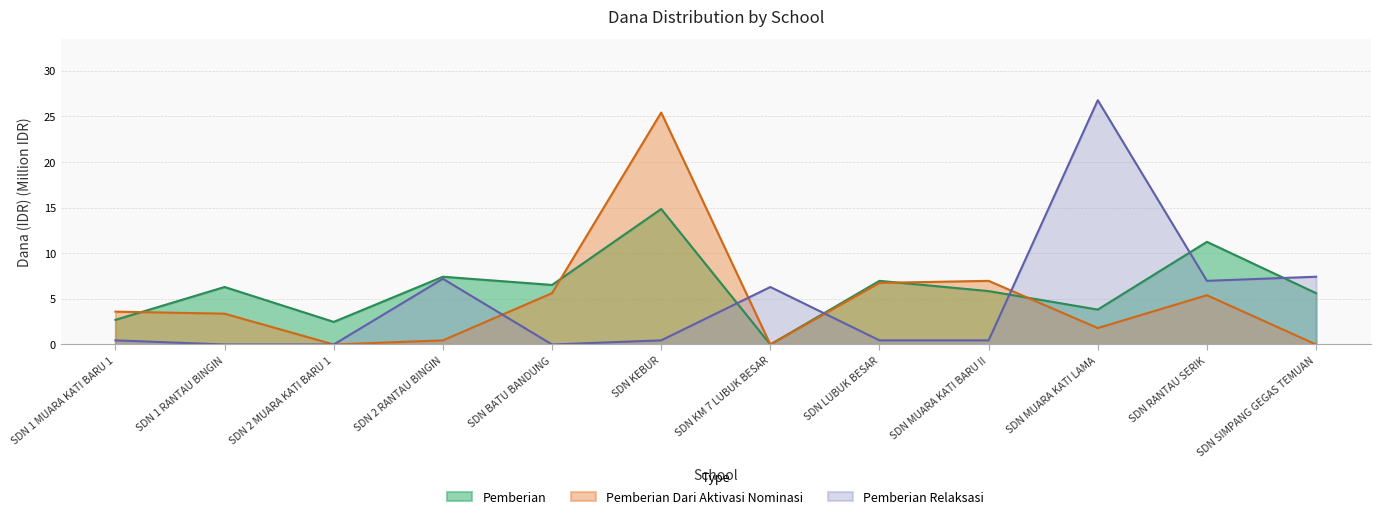

Reading left to right, list all the values displayed in this chart.

Pemberian: 2.7	6.3	2.5	7.4	6.5	14.8	0.0	7.0	5.8	3.8	11.2	5.6
Pemberian Dari Aktivasi Nominasi: 3.6	3.4	0.0	0.5	5.6	25.4	0.0	6.8	7.0	1.8	5.4	0.0
Pemberian Relaksasi: 0.5	0.0	0.0	7.2	0.0	0.5	6.3	0.5	0.5	26.8	7.0	7.4